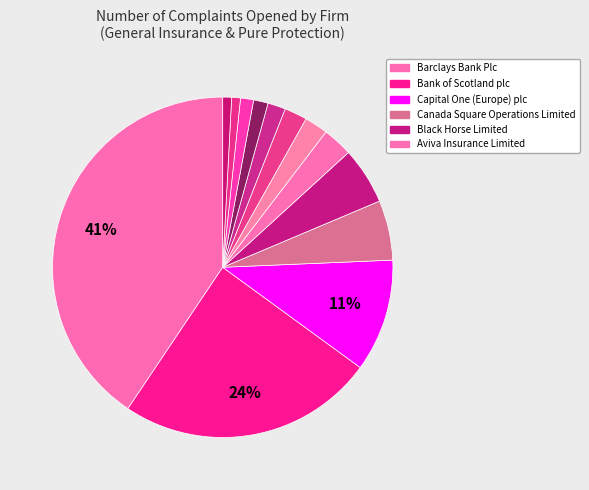

How many segments does this pie chart have?

13